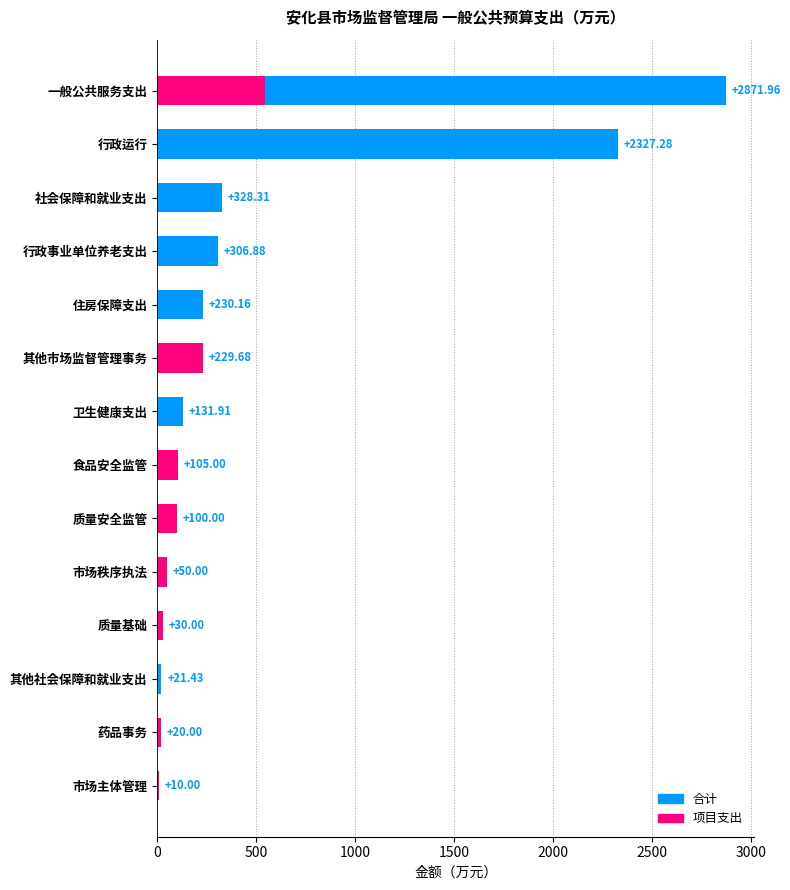

The chart shows a value of 13.1 at 其他社会保障和就业支出. True or false?

False